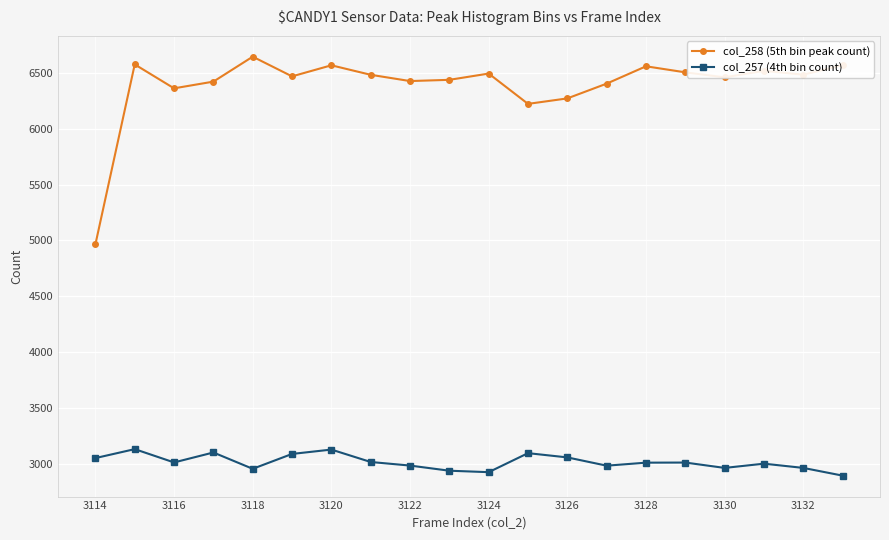

At how many categories does at least one series exceed 4624?

20